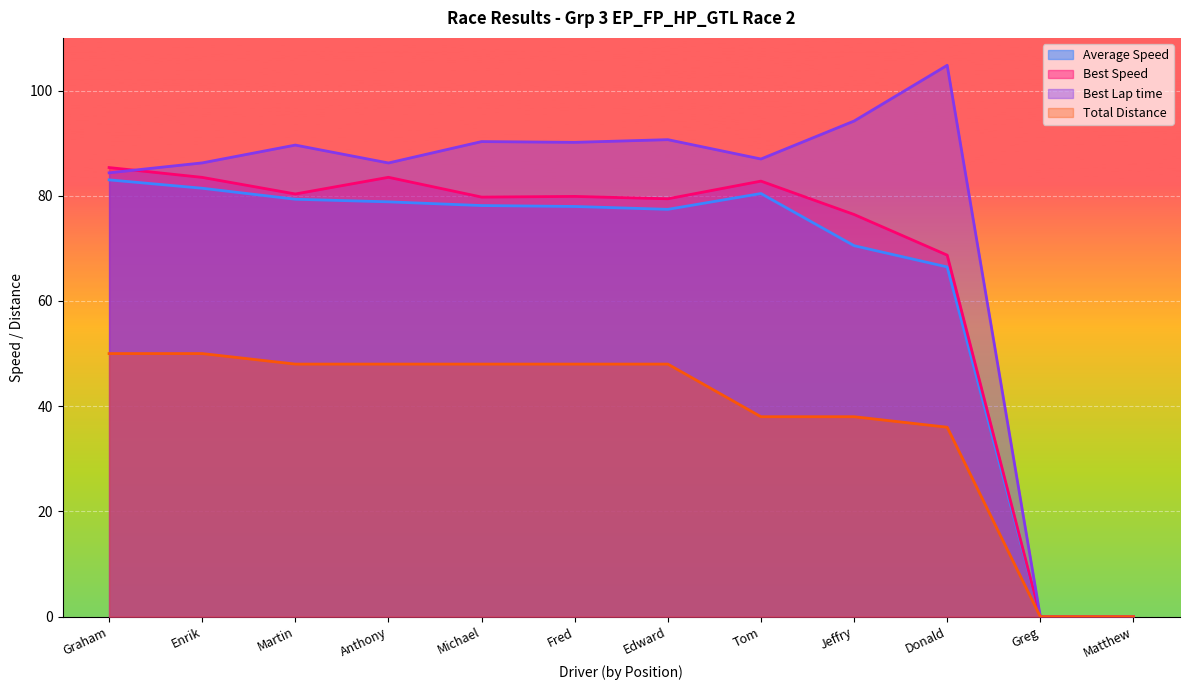

What is the average value of the Best Speed series?

66.6